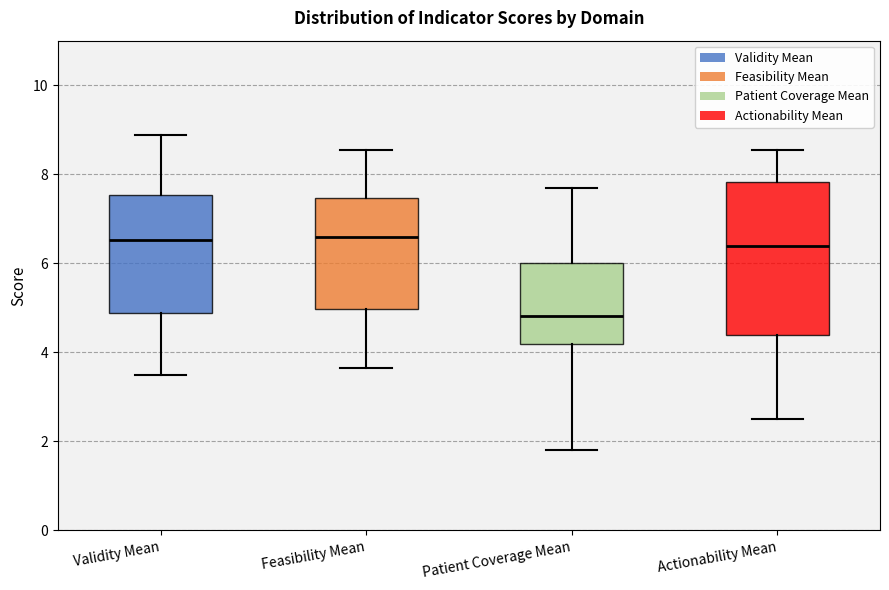

Reading left to right, read every box against the y-axis: the position of its median line, the range the box covers, and the ends of its whiskers. The values are not printed on the chart, so give them approximately, as read against the axis.

Validity Mean: median 6.6, box 4.8 to 7.6, whiskers 3.6 to 8.8
Feasibility Mean: median 6.6, box 5.0 to 7.4, whiskers 3.6 to 8.6
Patient Coverage Mean: median 4.8, box 4.2 to 6.0, whiskers 1.8 to 7.8
Actionability Mean: median 6.4, box 4.4 to 7.8, whiskers 2.6 to 8.6